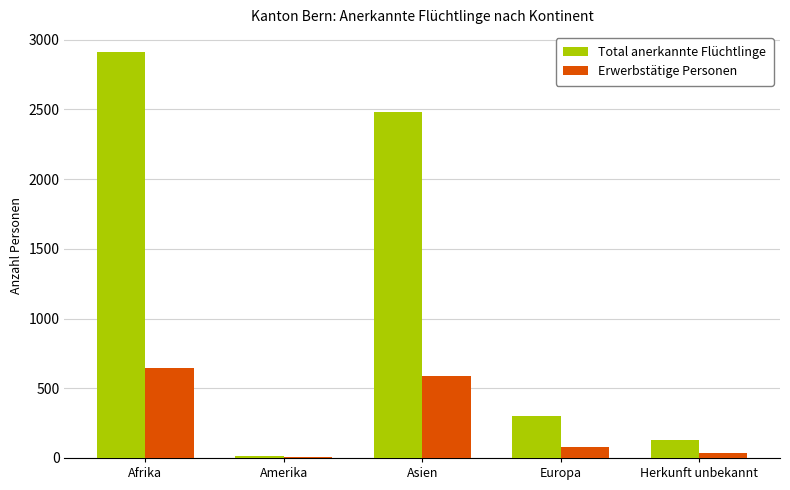

Which series changed the most between Asien and Europa?

Total anerkannte Flüchtlinge